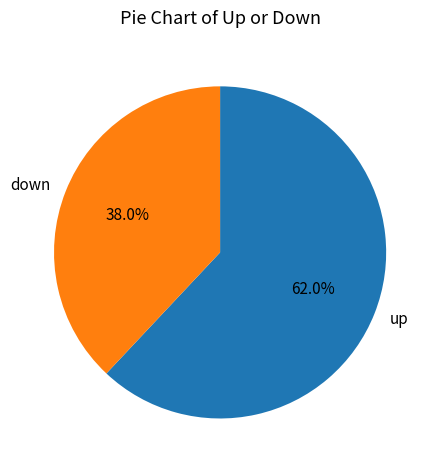

Is there any slice that represents more than half of the pie?

Yes